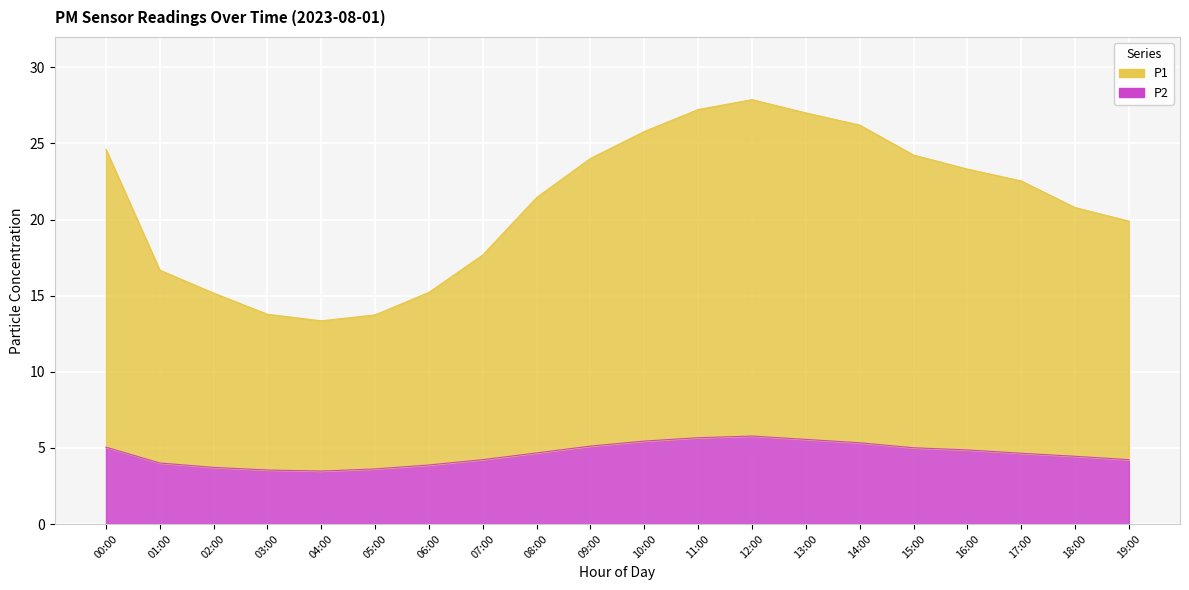

Which series has the largest range (max minus min)?

P1